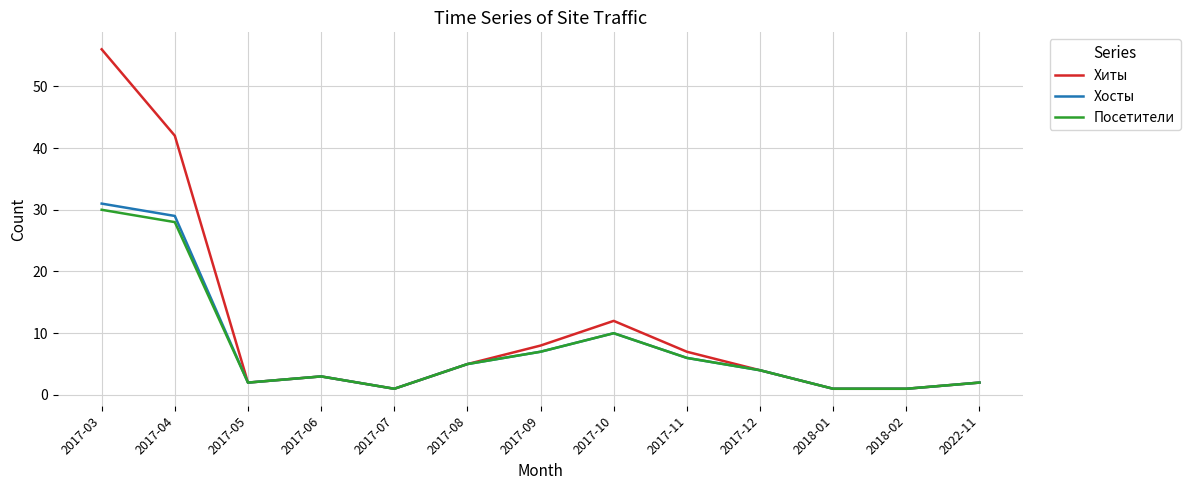

True or false: Хиты has a value of 17 at 2017-10.

False